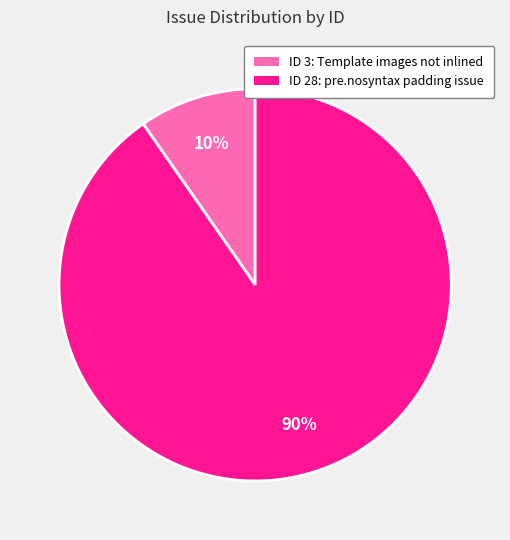

Is there any slice that represents more than half of the pie?

Yes